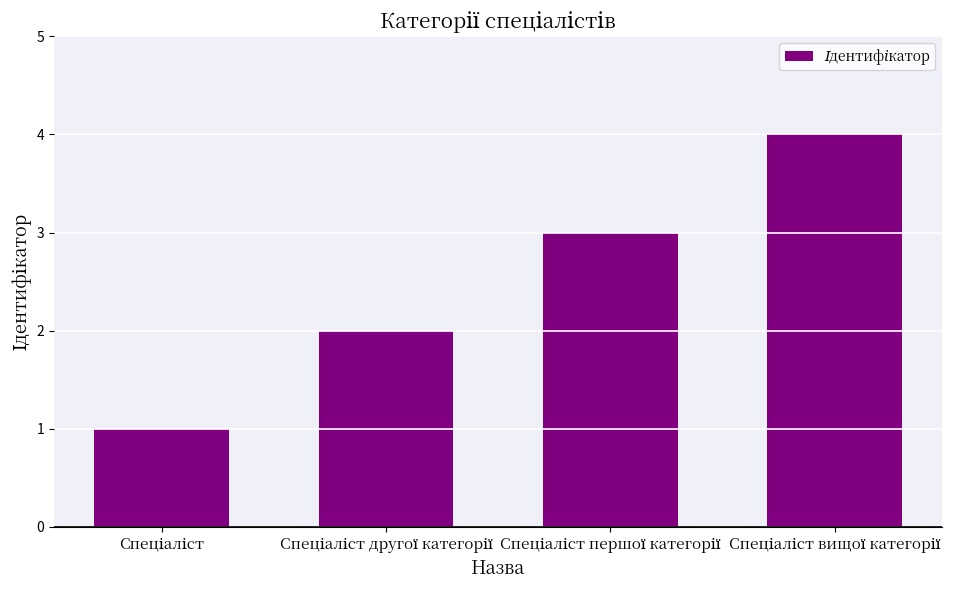

What is the greatest value displayed?

4